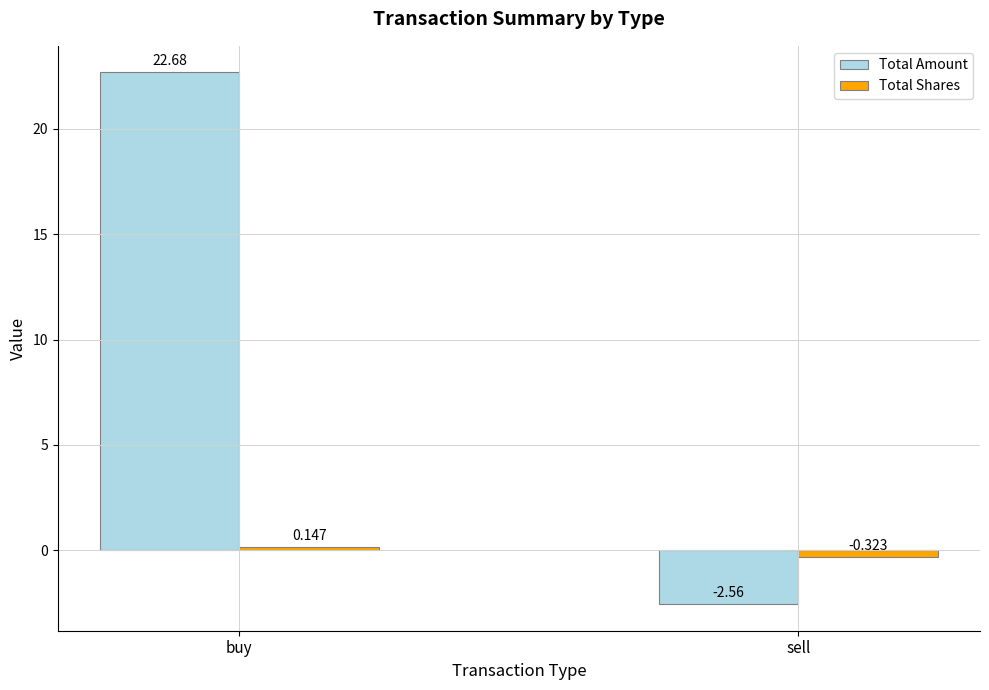

List the series in order of their peak value, highest first.

Total Amount, Total Shares